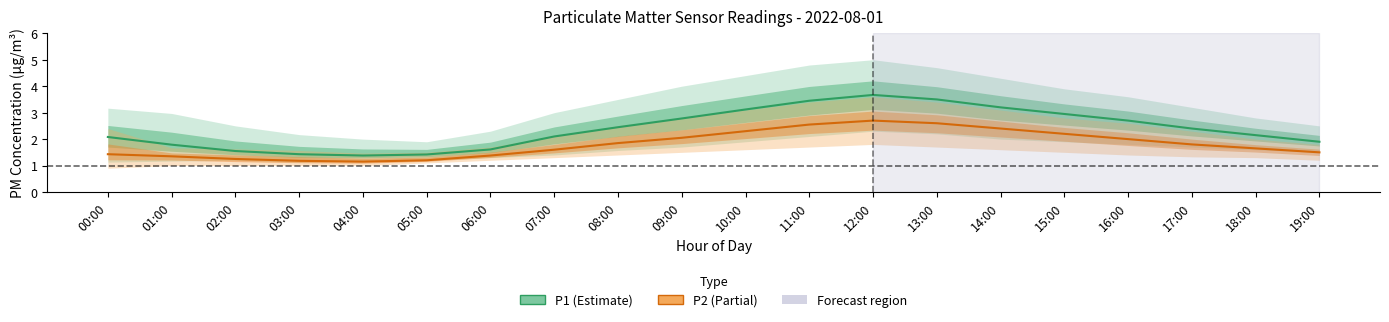

What are all the series names shown in the legend?

P1, P2